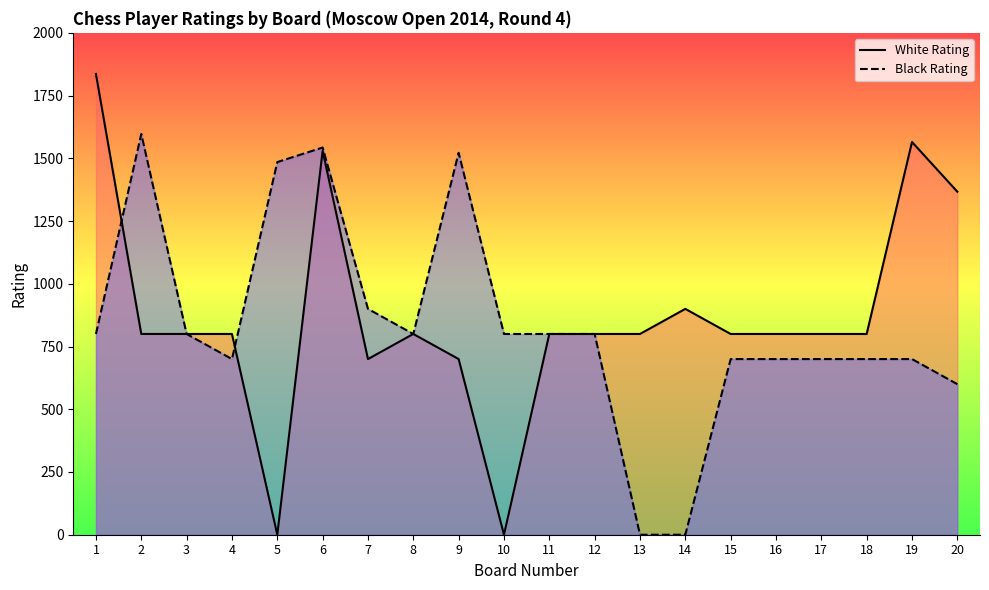

What are all the series names shown in the legend?

White Rating, Black Rating